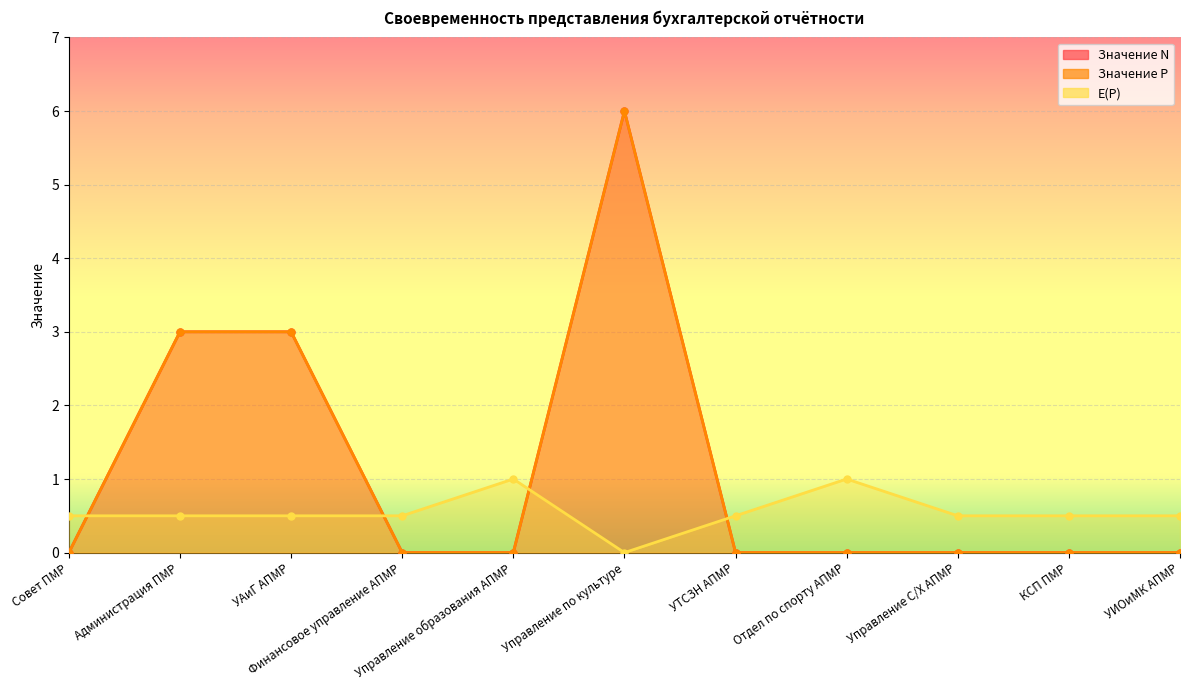

At which category does E(P) reach its first local peak?

Управление образования АПМР